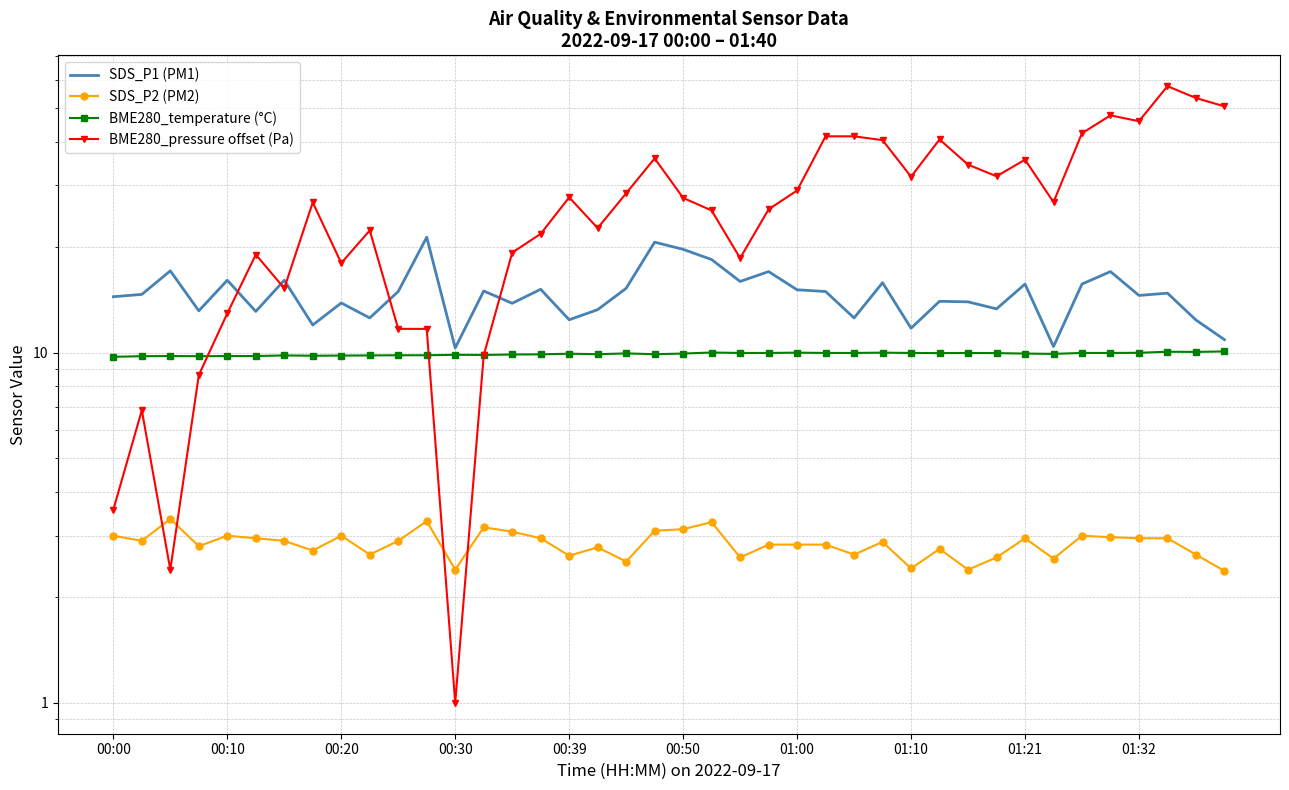

Reading left to right, what are all the values shown in this chart?

SDS_P1 (PM1): 14.4	14.7	17.1	13.2	16.1	13.1	16.1	12.0	13.8	12.6	14.9	21.3	10.3	15.0	13.8	15.2	12.4	13.2	15.2	20.6	19.7	18.4	15.9	17.0	15.1	14.9	12.6	15.8	11.7	14.0	13.9	13.3	15.7	10.4	15.7	17.0	14.6	14.8	12.4	10.9
SDS_P2 (PM2): 3.0	2.9	3.4	2.8	3.0	3.0	2.9	2.7	3.0	2.6	2.9	3.3	2.4	3.2	3.1	3.0	2.6	2.8	2.5	3.1	3.1	3.3	2.6	2.8	2.8	2.8	2.6	2.9	2.4	2.8	2.4	2.6	3.0	2.6	3.0	3.0	3.0	3.0	2.6	2.4
BME280_temperature (°C): 9.7	9.8	9.8	9.8	9.8	9.8	9.8	9.8	9.8	9.8	9.8	9.8	9.8	9.8	9.9	9.9	9.9	9.9	9.9	9.9	9.9	10.0	10.0	10.0	10.0	10.0	10.0	10.0	10.0	10.0	10.0	10.0	9.9	9.9	10.0	10.0	10.0	10.1	10.0	10.1
BME280_pressure offset (Pa): 3.6	6.8	2.4	8.6	12.9	19.0	15.2	26.8	18.0	22.3	11.7	11.7	1.0	9.8	19.3	21.8	27.7	22.6	28.5	35.8	27.6	25.4	18.6	25.6	29.0	41.4	41.4	40.4	31.8	40.6	34.4	31.8	35.5	26.9	42.2	47.5	45.7	57.6	53.2	50.4